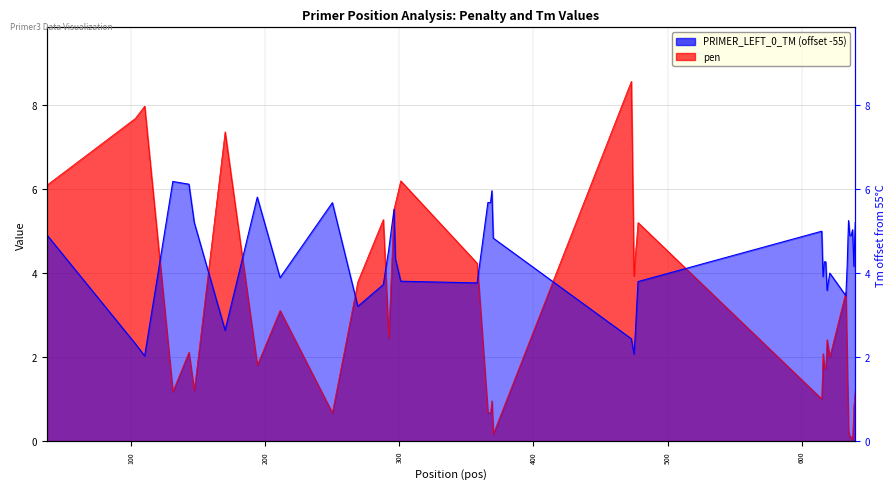

What is the average value of the pen series?

3.0